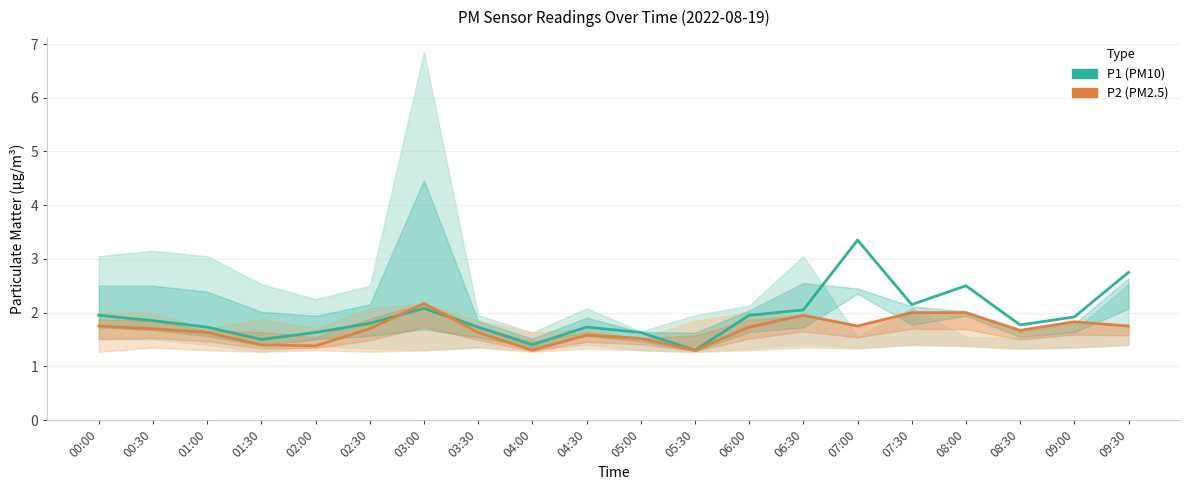

Where is the first local minimum for P2?

02:00